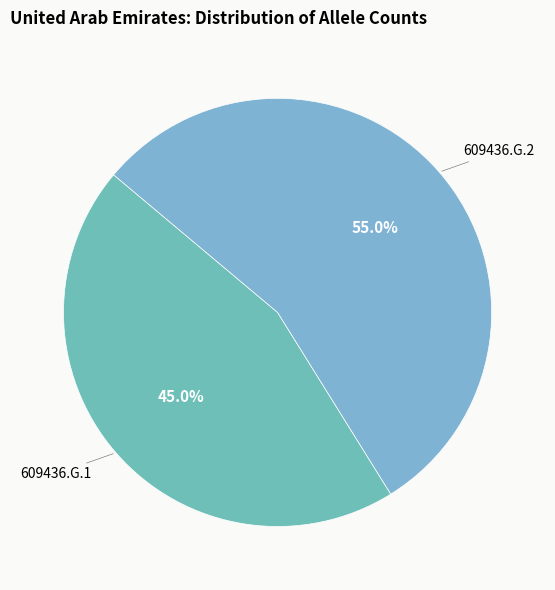

What percentage is NOT represented by 609436.G.2?

45.0%